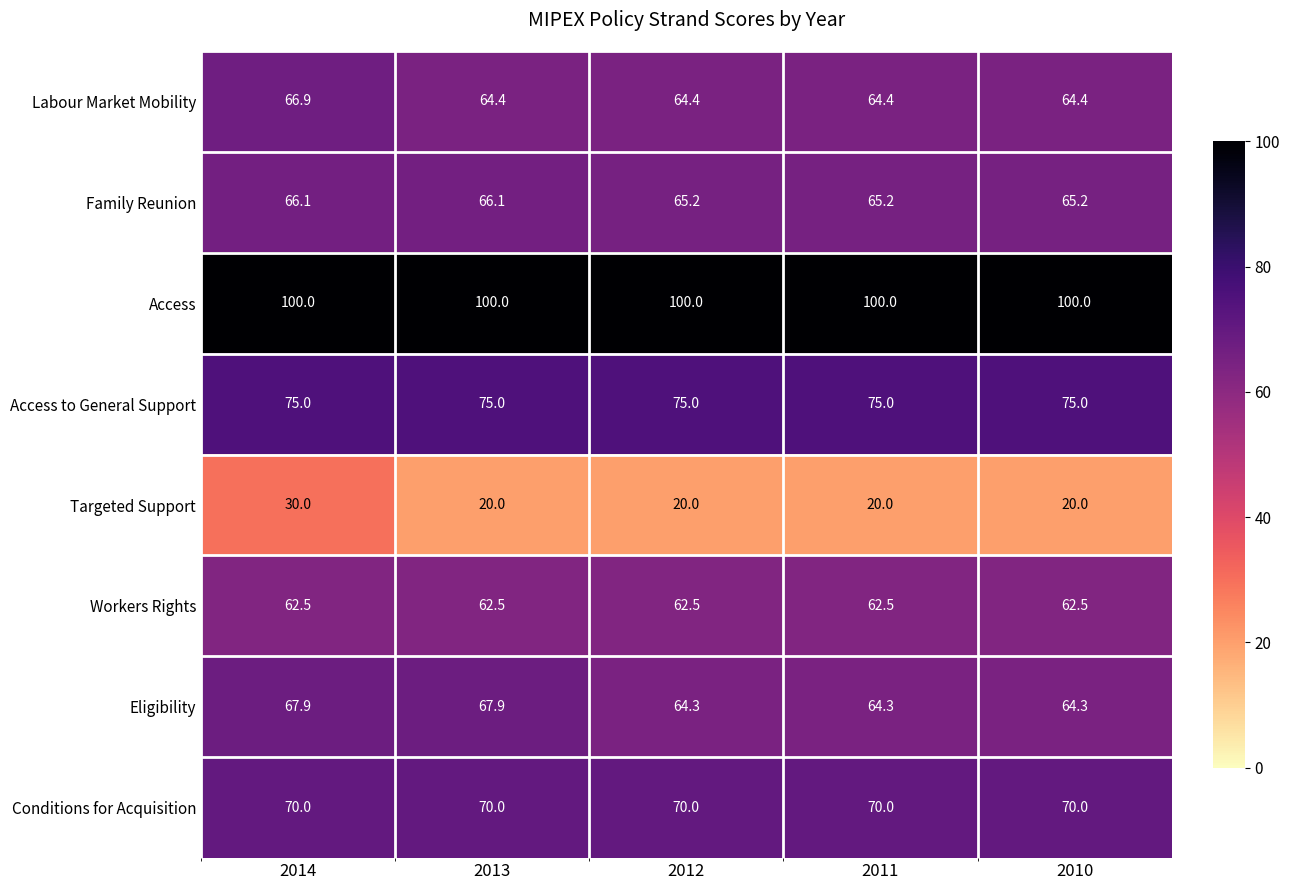

At which category is the sum across all series the highest?

2014